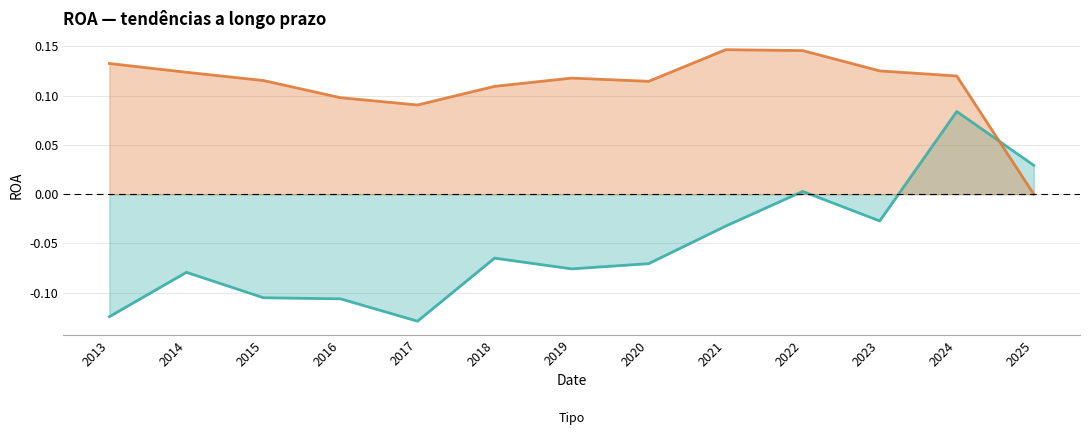

Reading right to left, transcribe all the data shown in this chart.

Workday Inc.: 0.0	0.1	-0.0	0.0	-0.0	-0.1	-0.1	-0.1	-0.1	-0.1	-0.1	-0.1	-0.1
Tecnologia da informação: 0.0	0.1	0.1	0.1	0.1	0.1	0.1	0.1	0.1	0.1	0.1	0.1	0.1